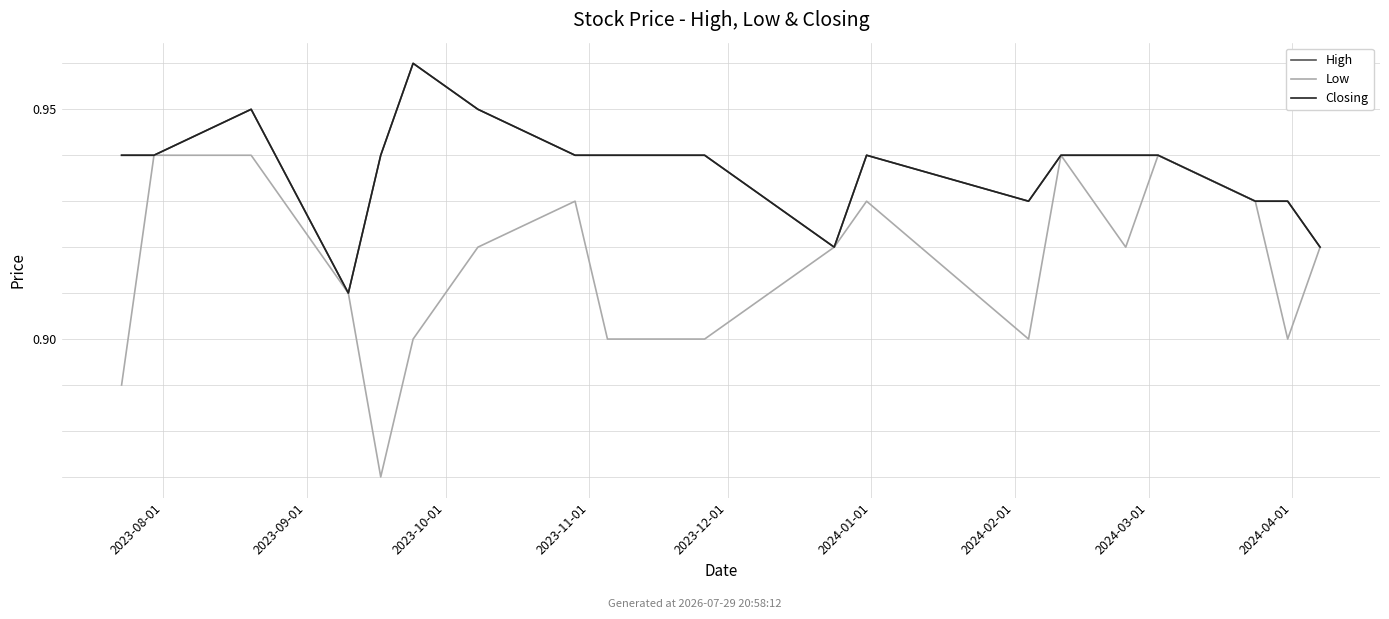

How many distinct data groups are displayed?

3